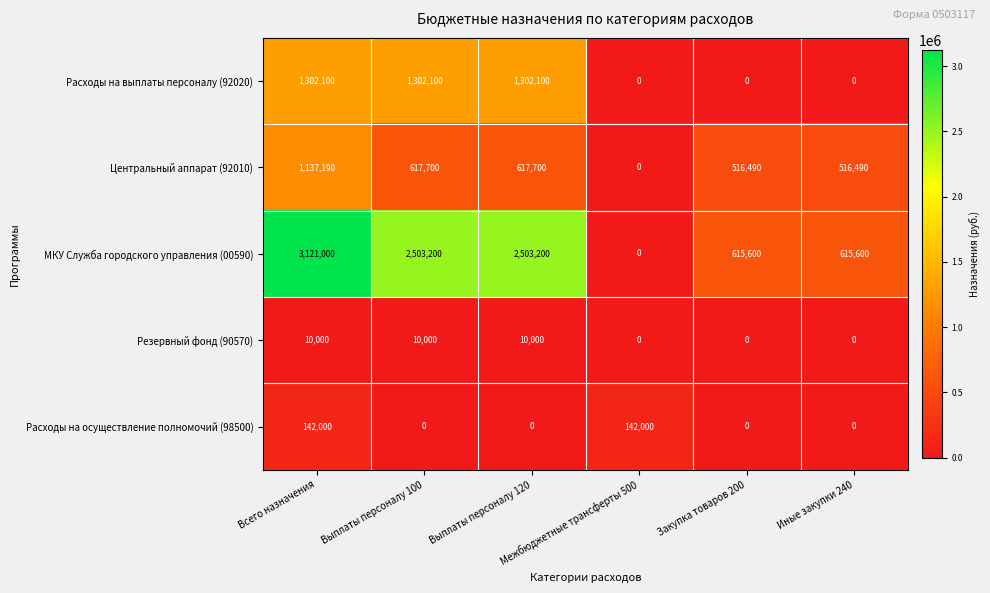

What is the difference between the maximum and minimum values in the МКУ Служба городского управления (00590) series?

3121000